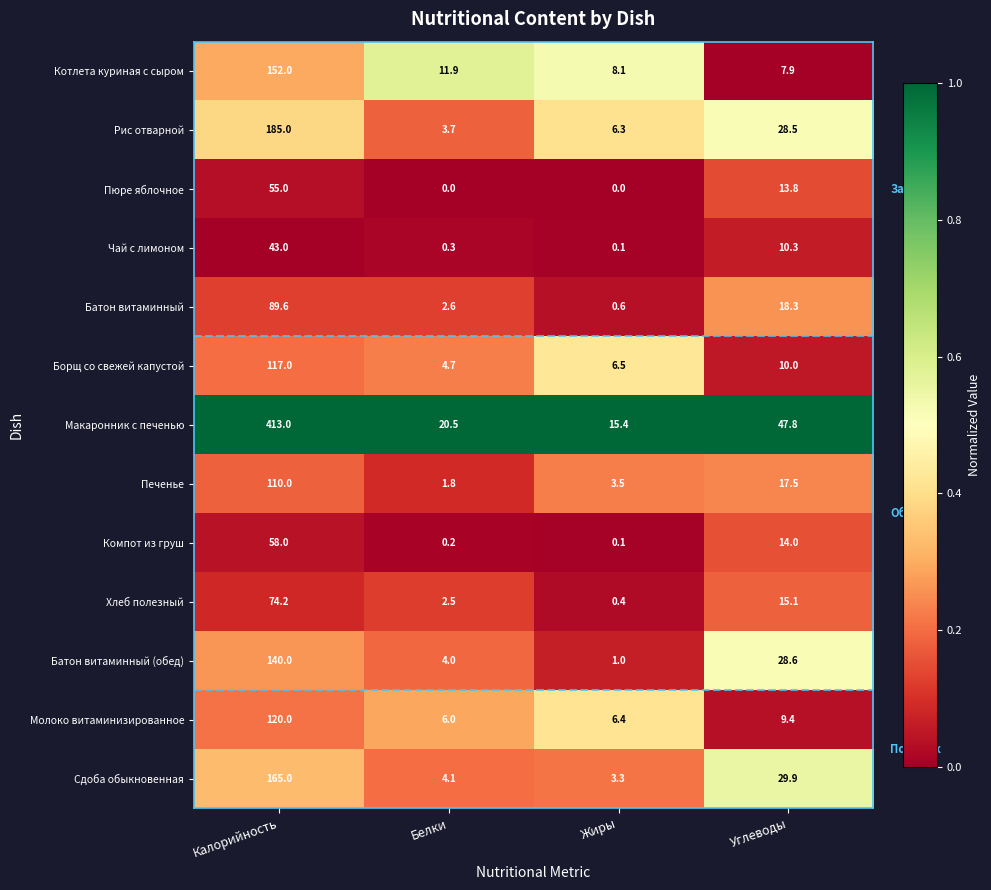

What is the total value across all series at Жиры?

51.7